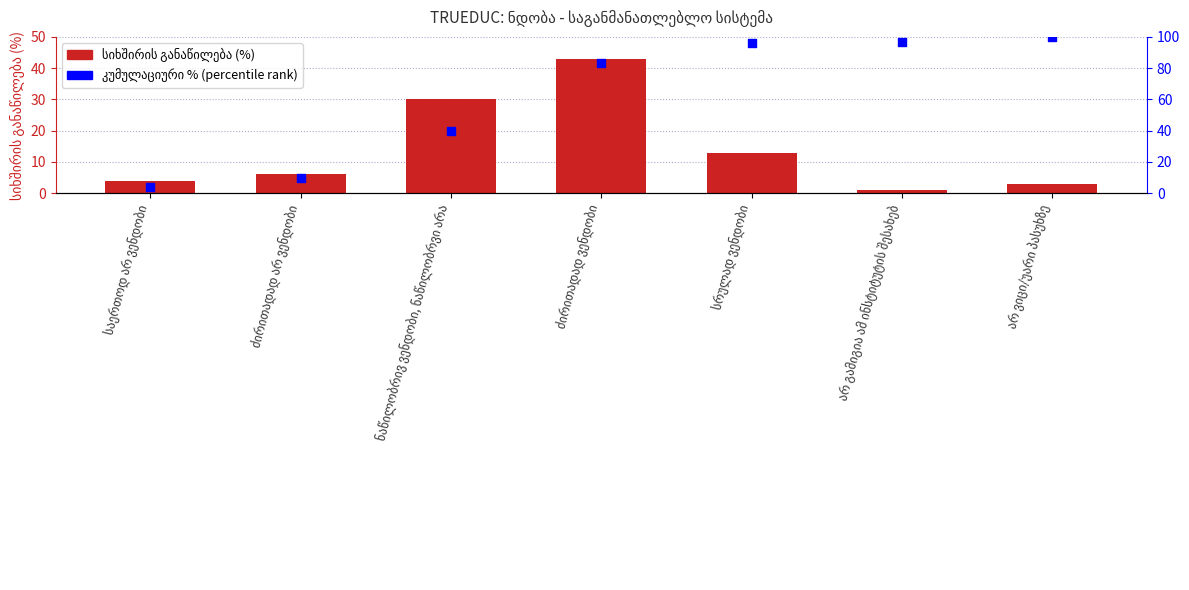

Is the value of კუმულაციური % (percentile rank) at ძირითადად არ ვენდობი greater than the value of სიხშირის განაწილება (%) at ძირითადად ვენდობი?

No